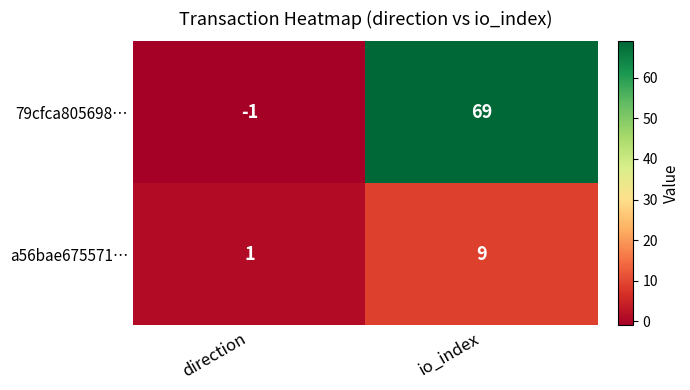

Where is 79cfca805698… nearest to the value 34?

direction